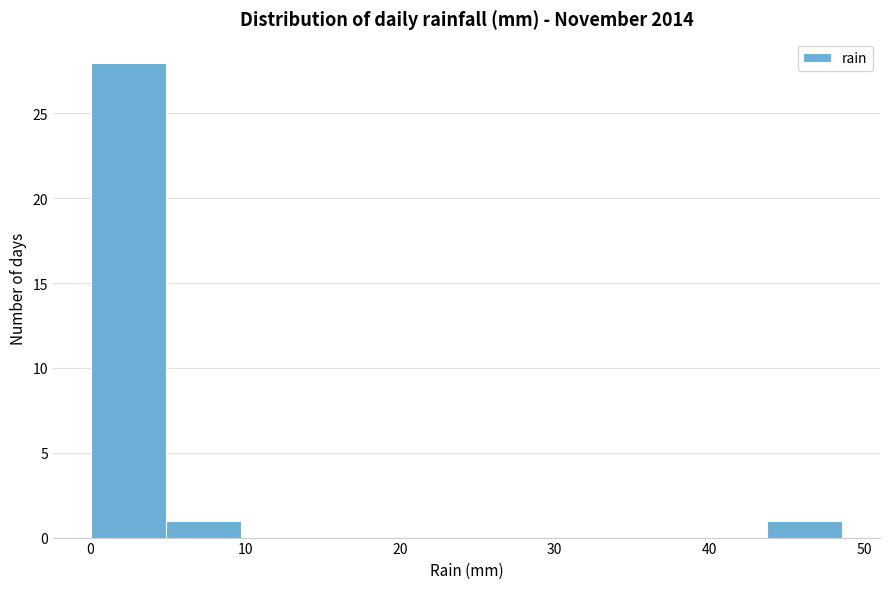

What is the height of the bar covering 44 to 49 on the x-axis? Neither the bar edges nor the heights are printed on the chart, so give them approximately, as read against the axes.

1